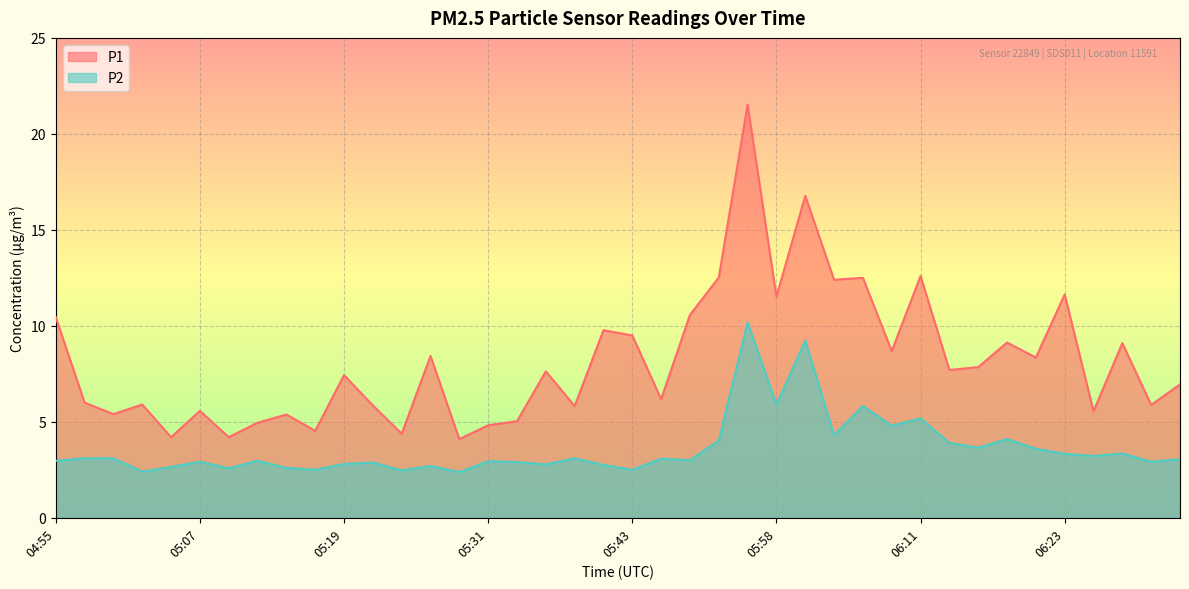

How many data points in P2 are above 3?

20